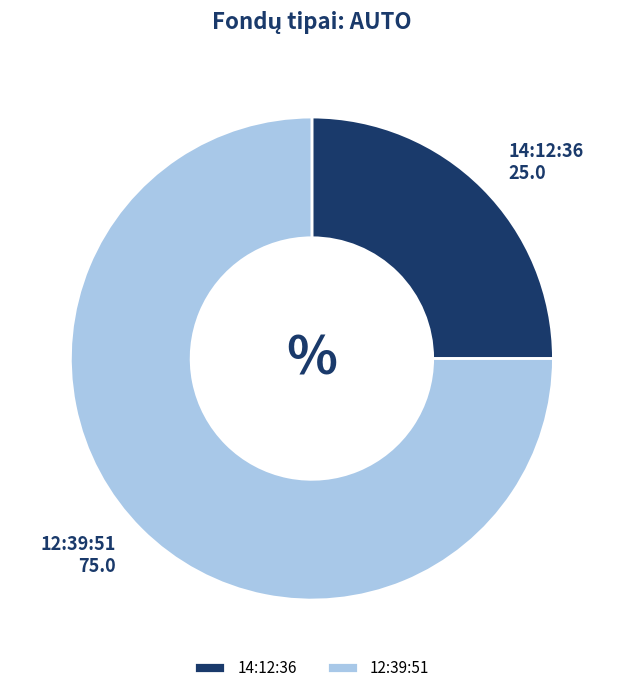

Which slice represents more than half of the pie?

12:39:51